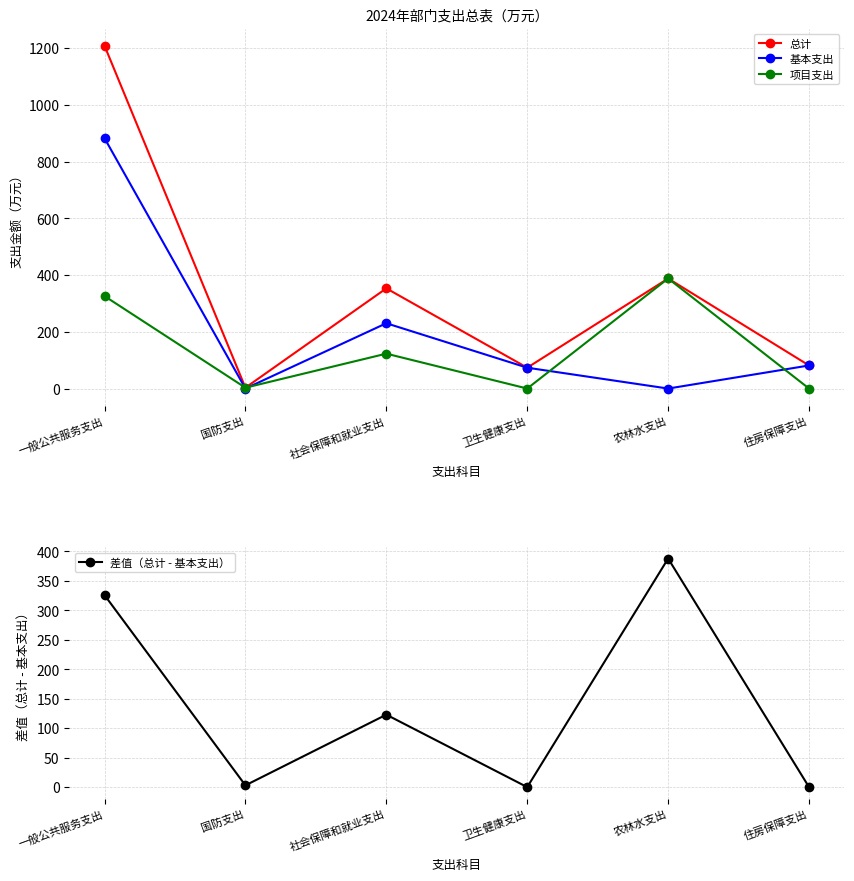

Where does the 项目支出 series first go above 123?

一般公共服务支出